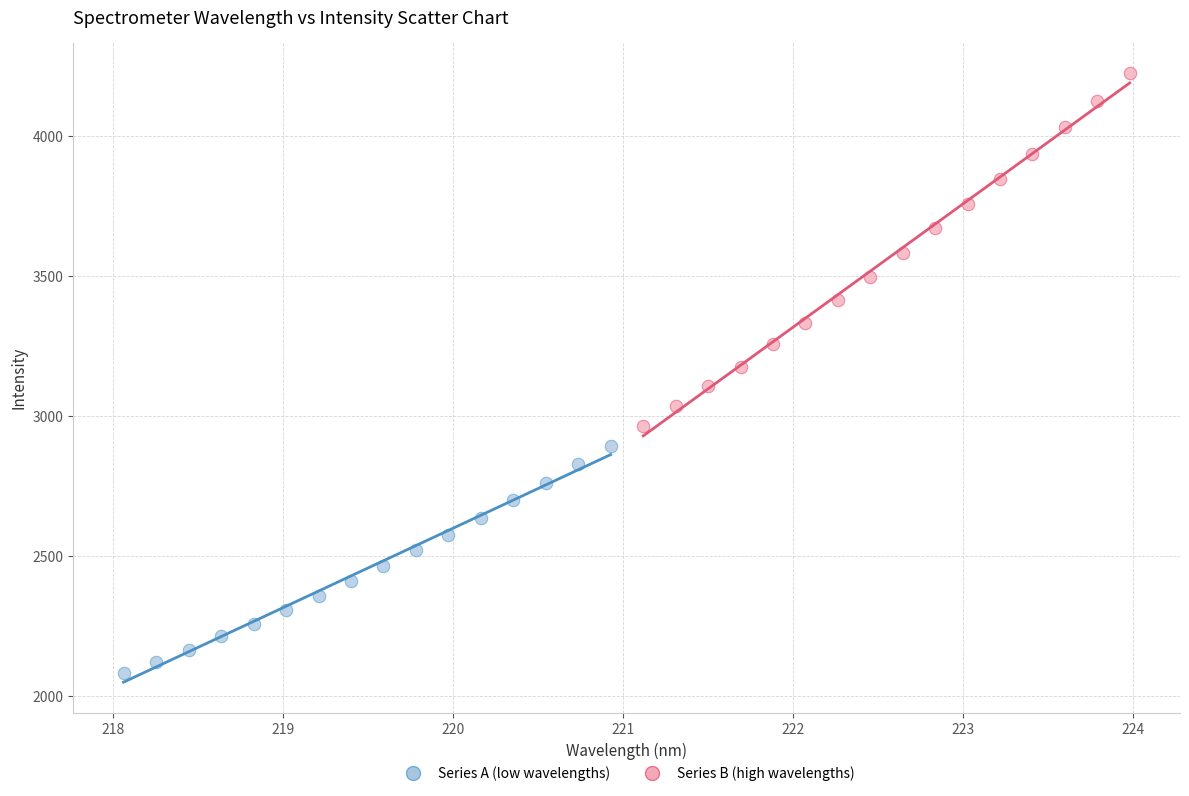

Which series contains the highest Y value?

Series B (high wavelengths)